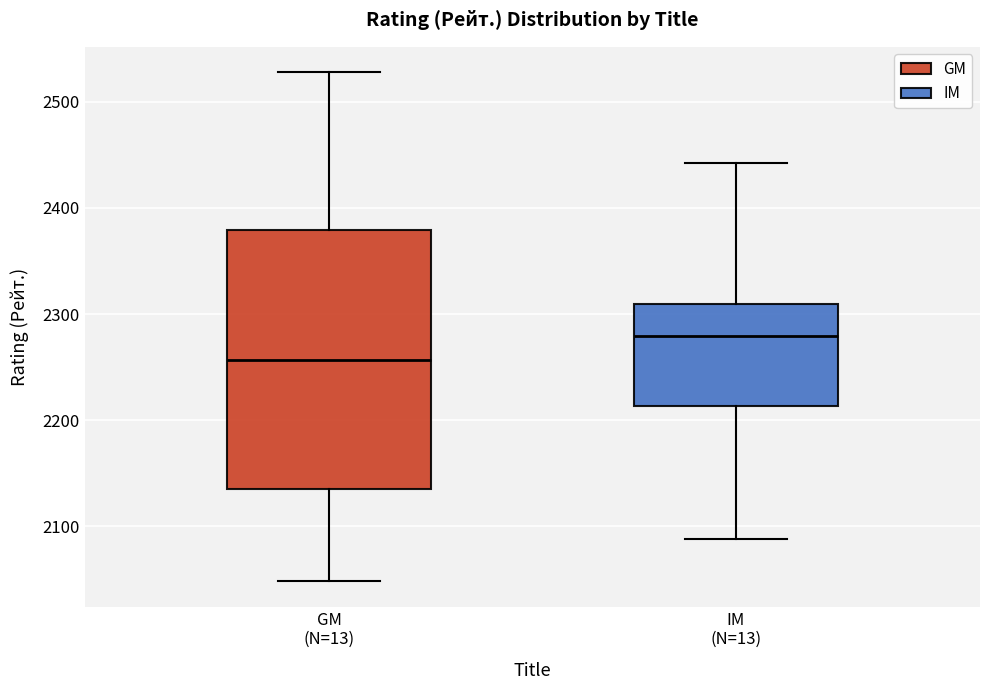

Which box's median line is the lowest?

GM (N=13)